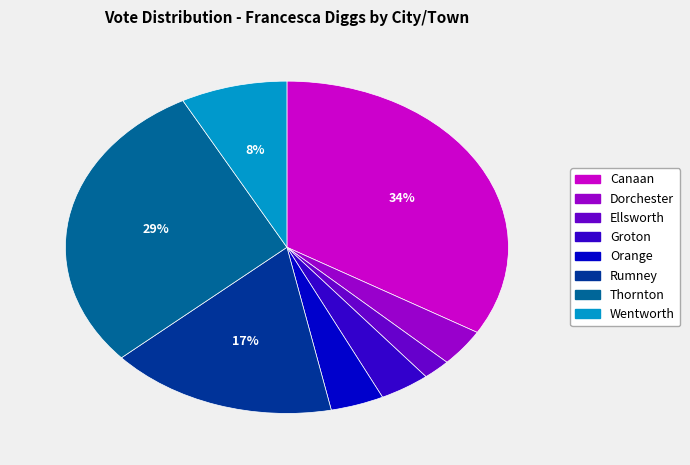

Combined, do Wentworth and Orange account for over 50%?

No